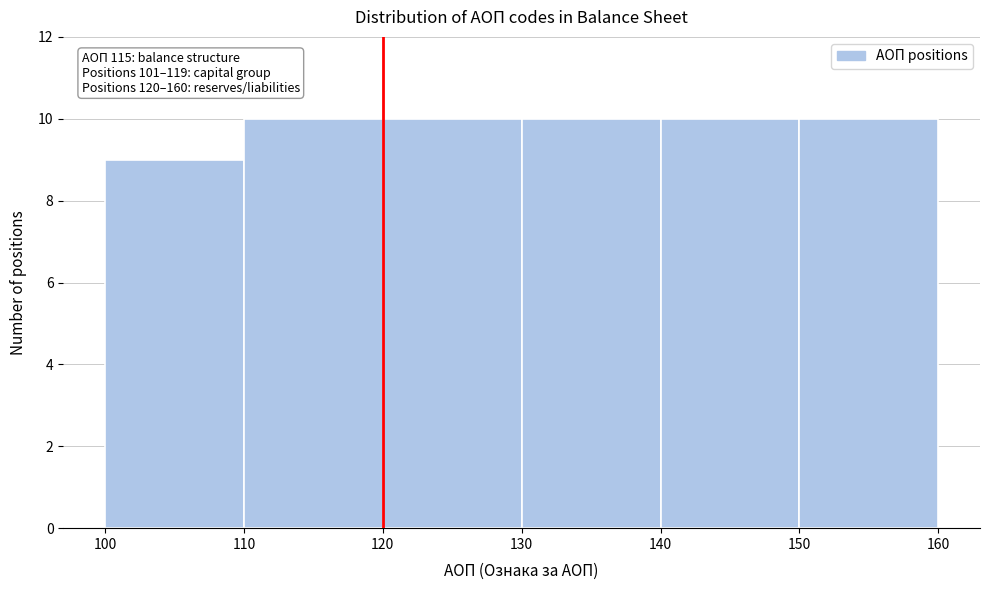

Reading left to right, transcribe all the data shown in this chart.

100=9	110=10	120=10	130=10	140=10	150=10